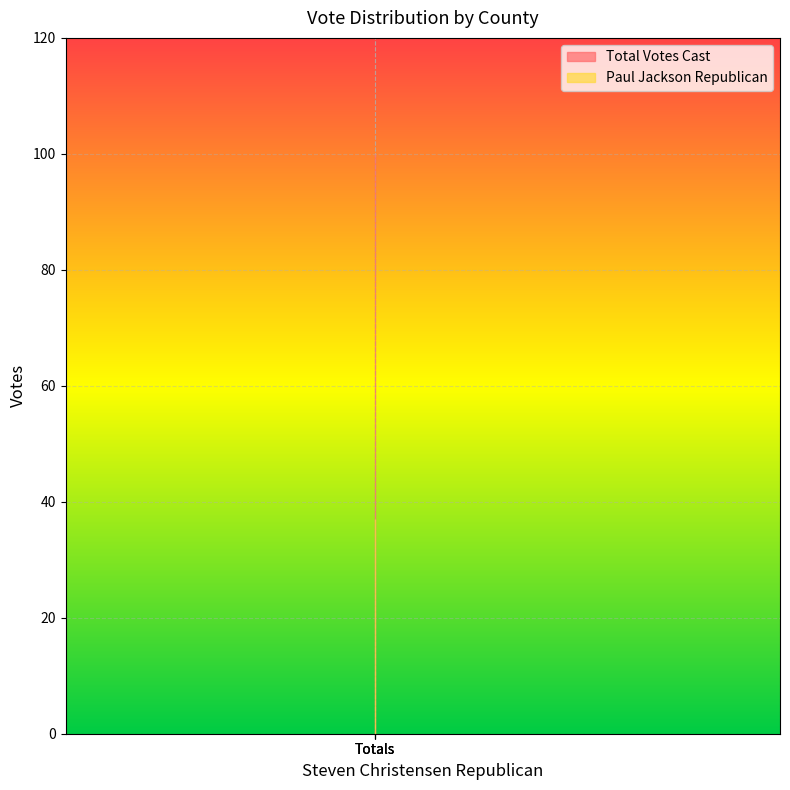

What are all the series names shown in the legend?

Paul Jackson Republican, Total Votes Cast